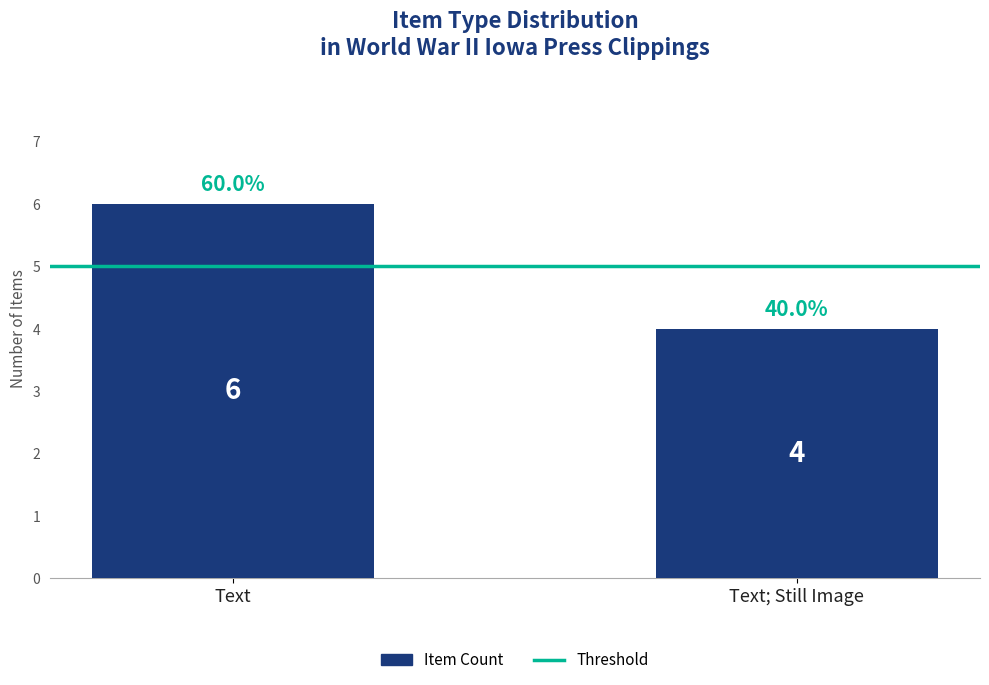

Reading right to left, transcribe all the data shown in this chart.

4	6